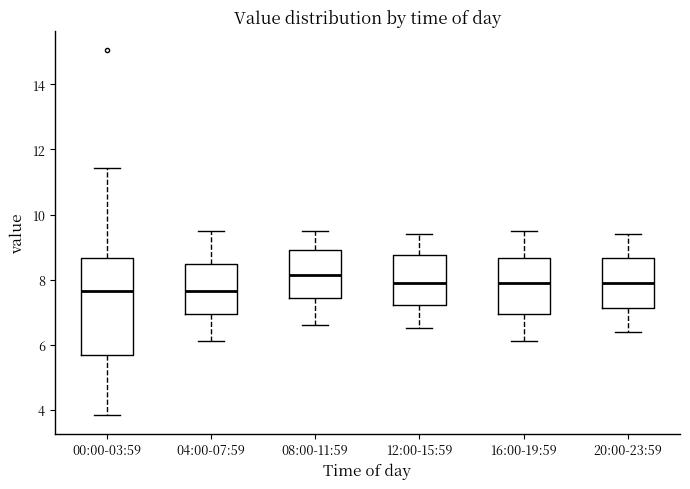

Comparing the boxes themselves (not the whiskers), which one is the tallest?

00:00-03:59